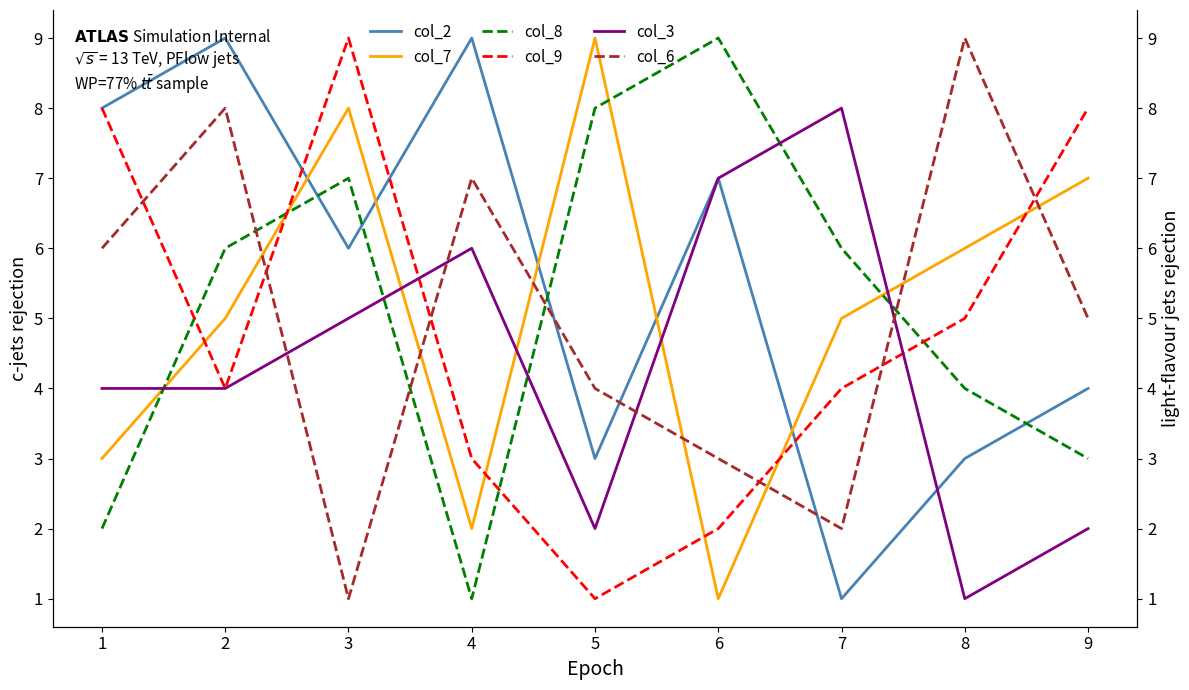

Is this an area chart (filled region under the line)?

No